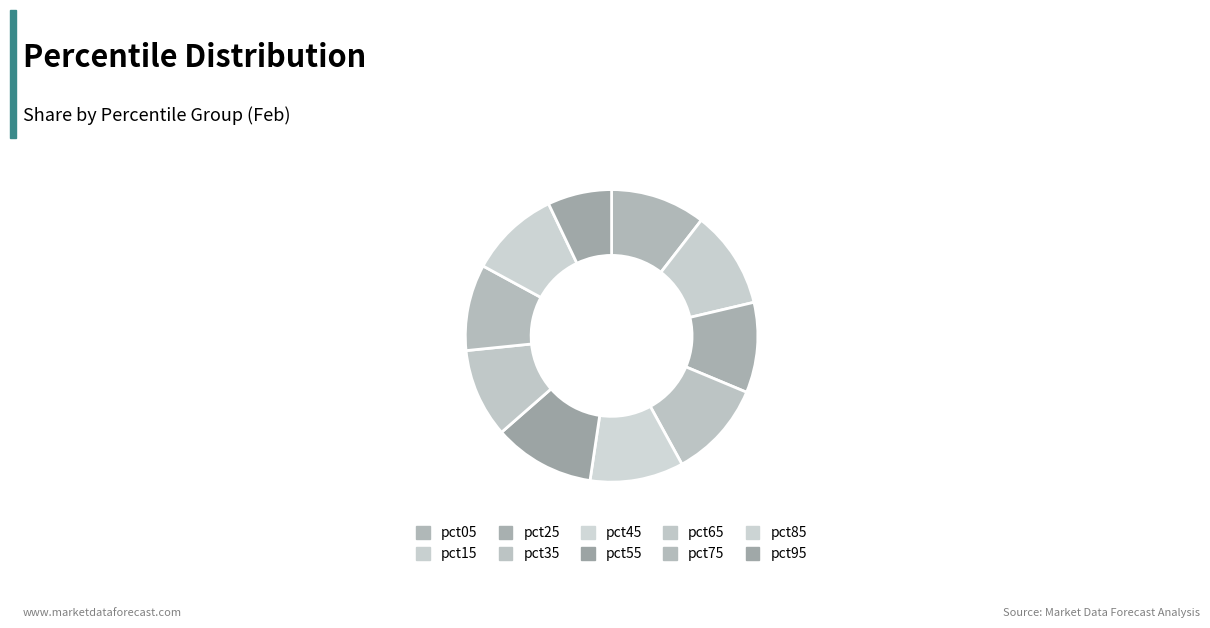

To the nearest percent, what portion does pct25 represent?

10%